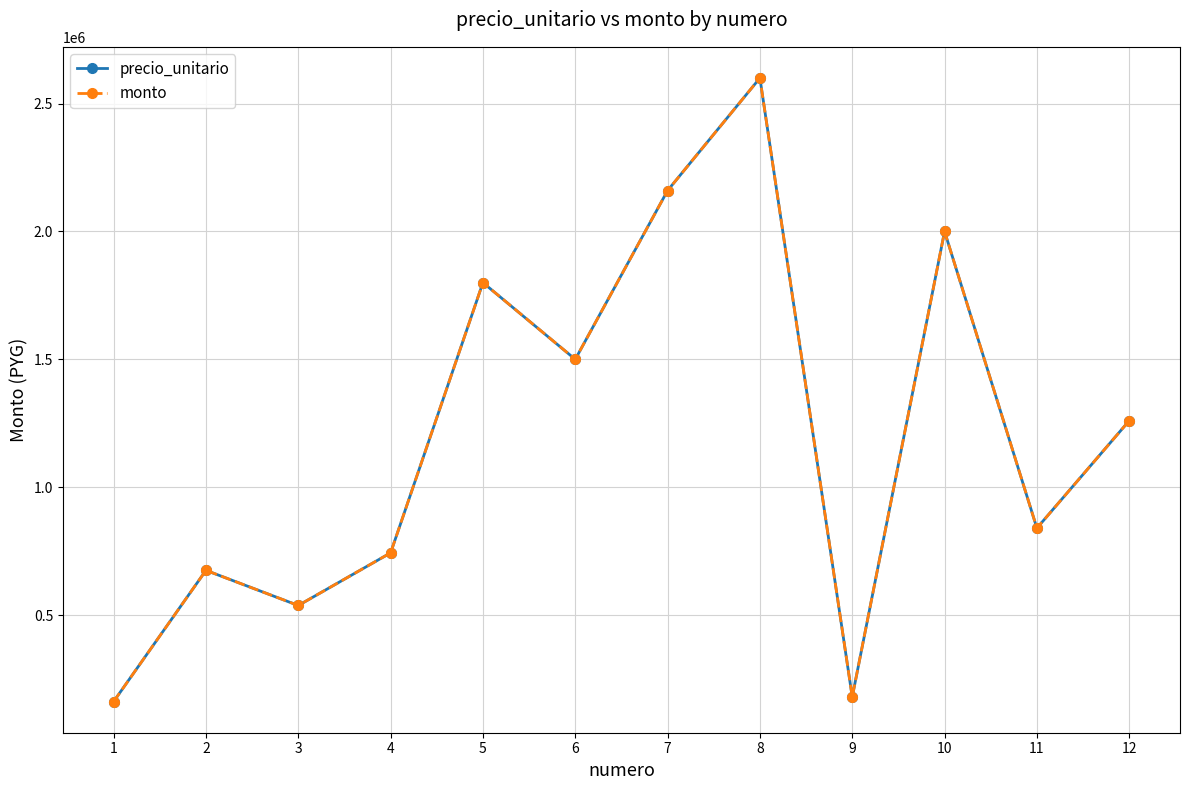

True or false: precio_unitario has more than 2 interior local peaks.

True